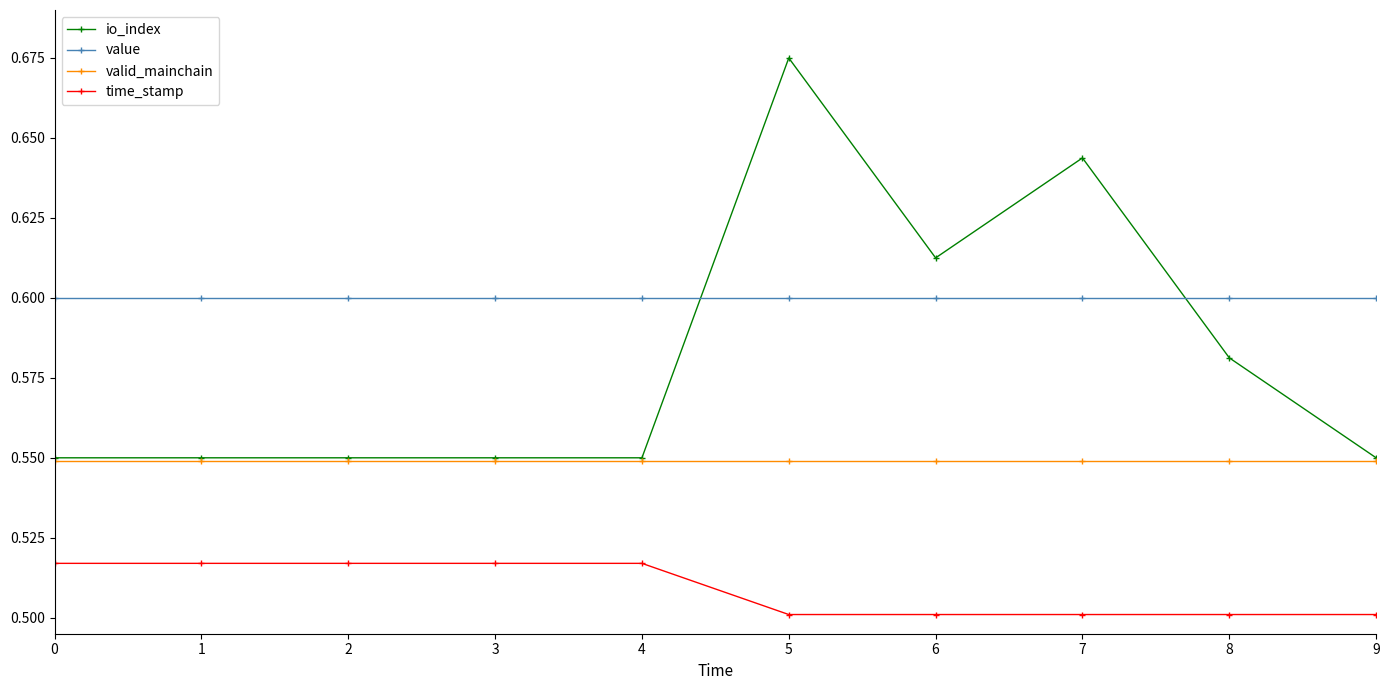

Rank the series at 7 from highest to lowest value.

io_index, value, valid_mainchain, time_stamp